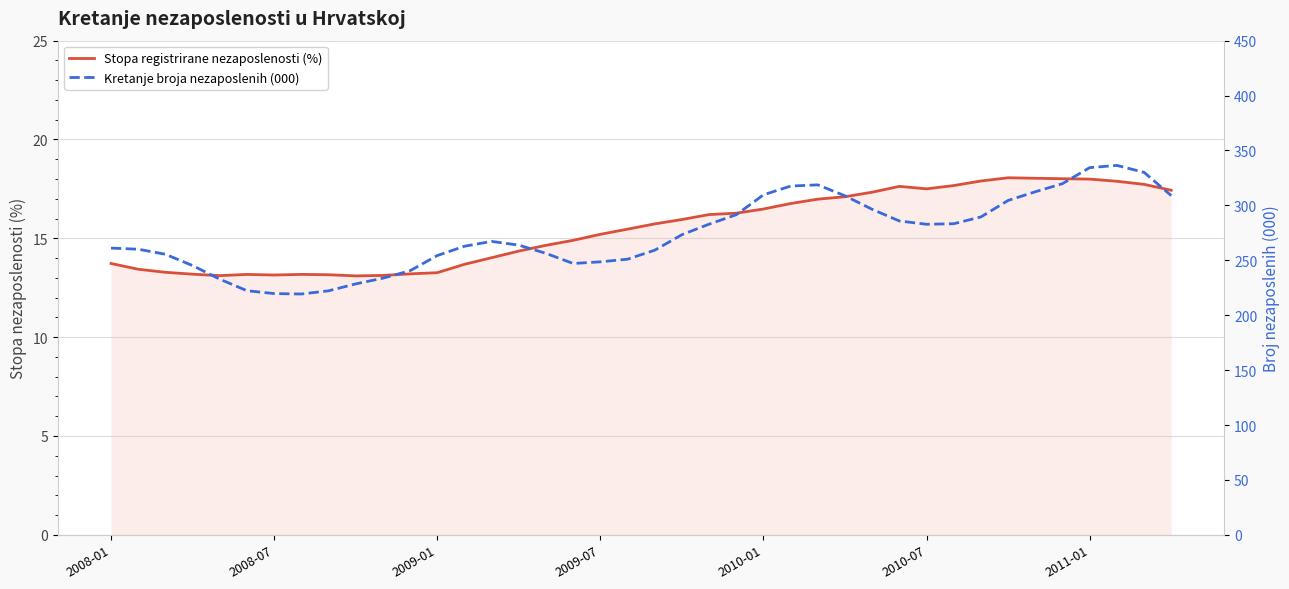

At which category is the sum across all series the highest?

37